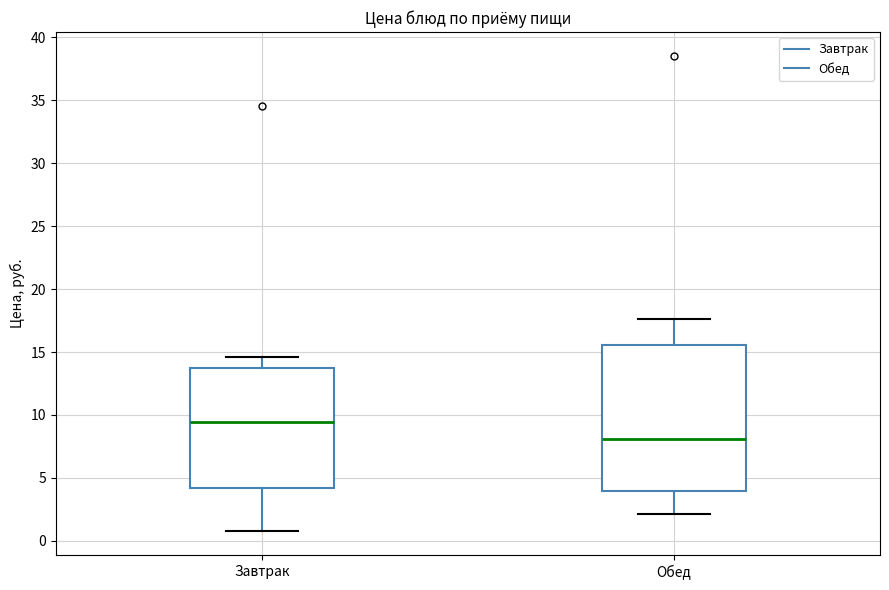

Which box is the tallest, from its lower edge to its upper edge?

Обед